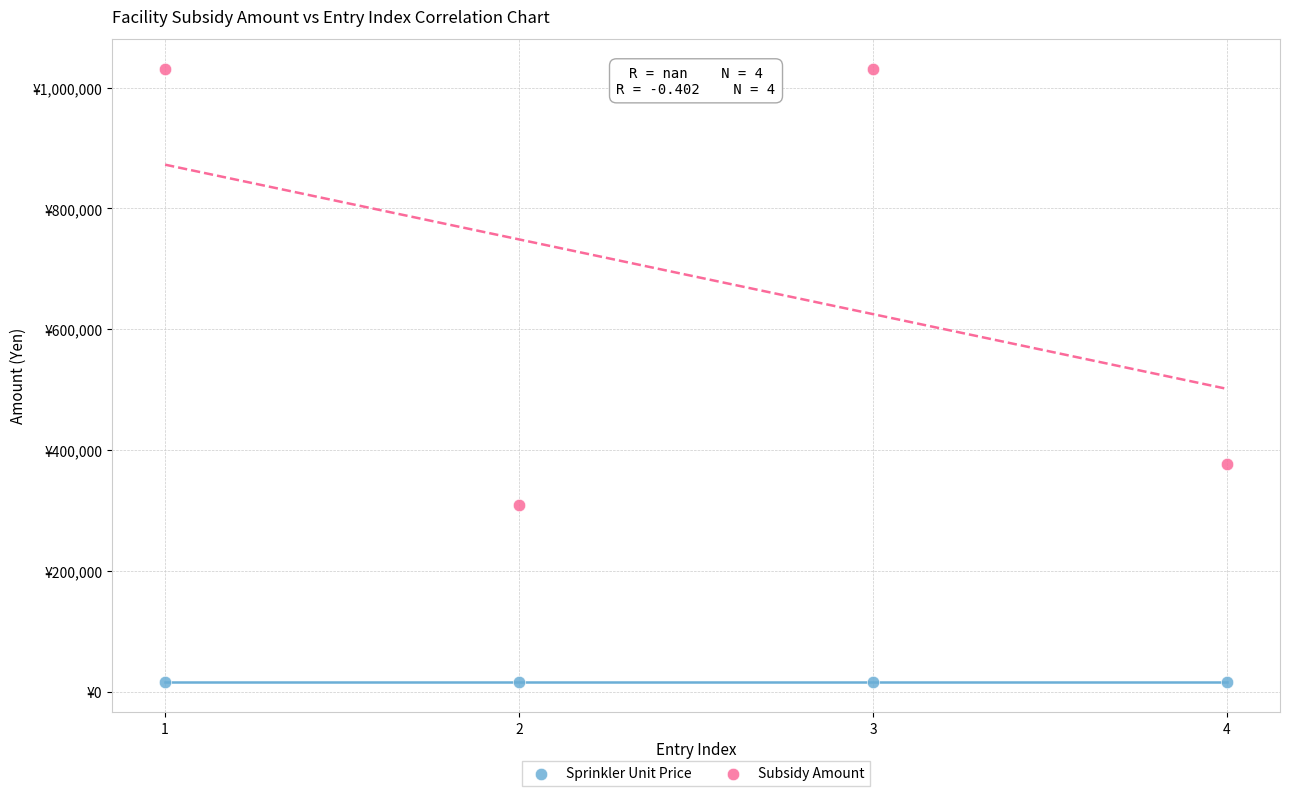

Which series contains the highest Y value?

Subsidy Amount